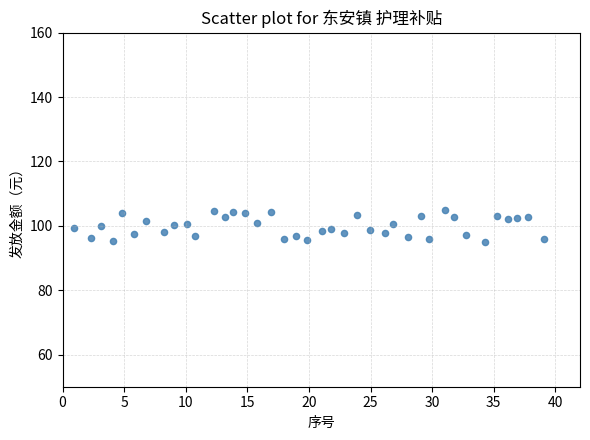

What is the range of X values (max minus min)?

38.2